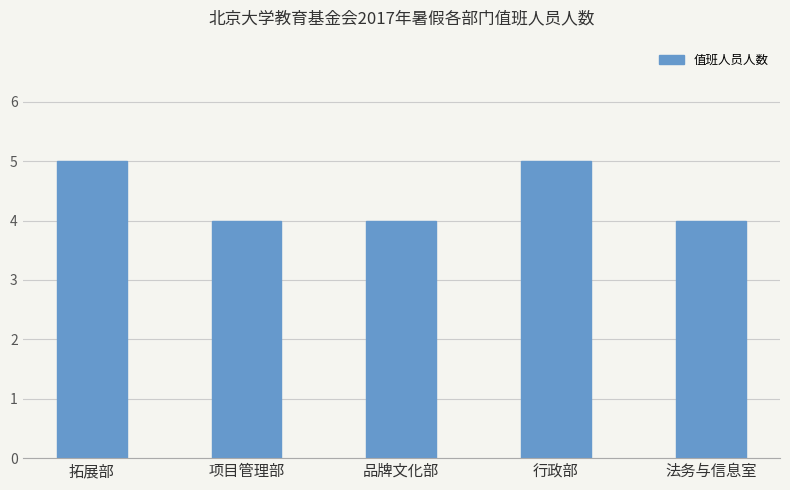

What is the label of the 2nd bar from the right?

行政部